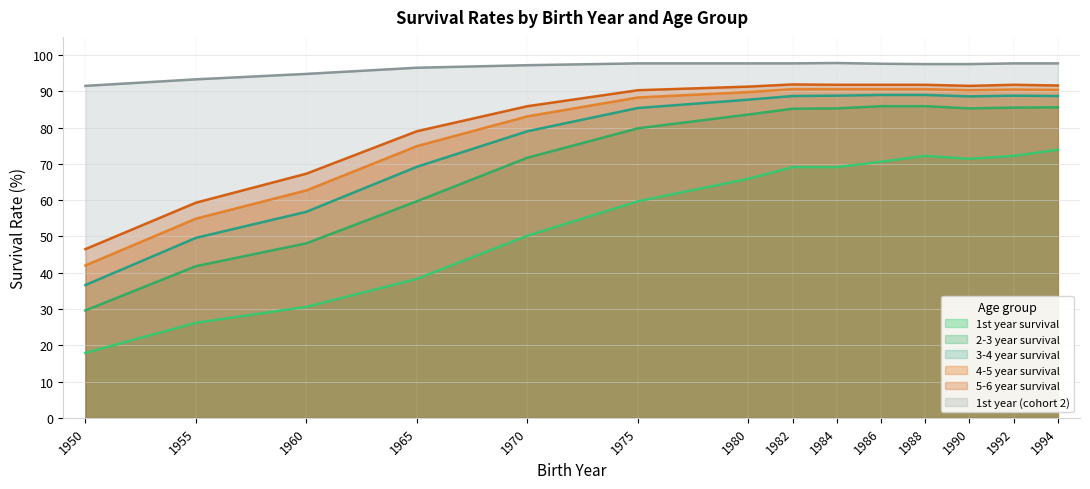

True or false: 2-3 year survival and 3-4 year survival cross at least once.

False